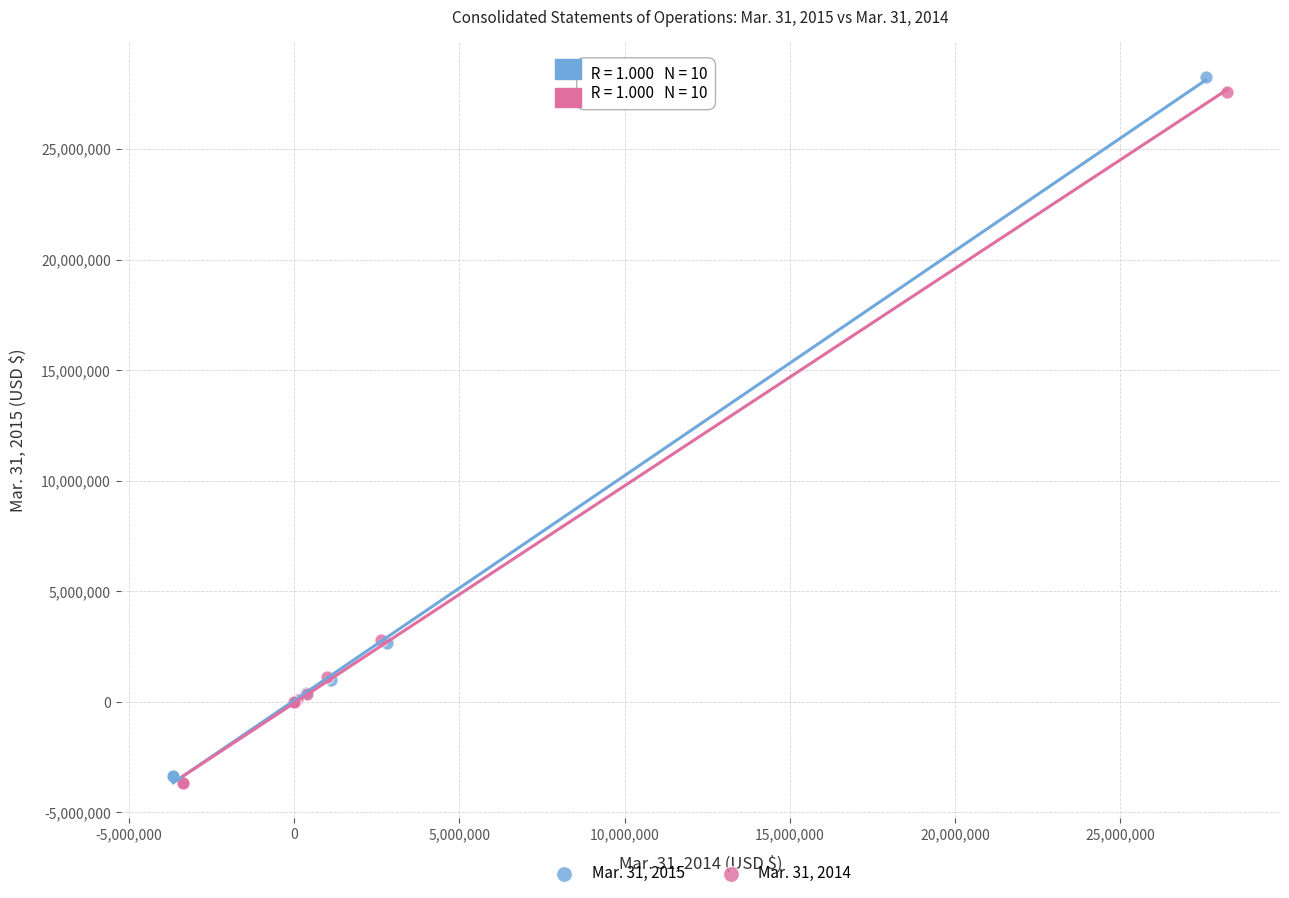

Which series has the widest spread of Y values?

Mar. 31, 2015